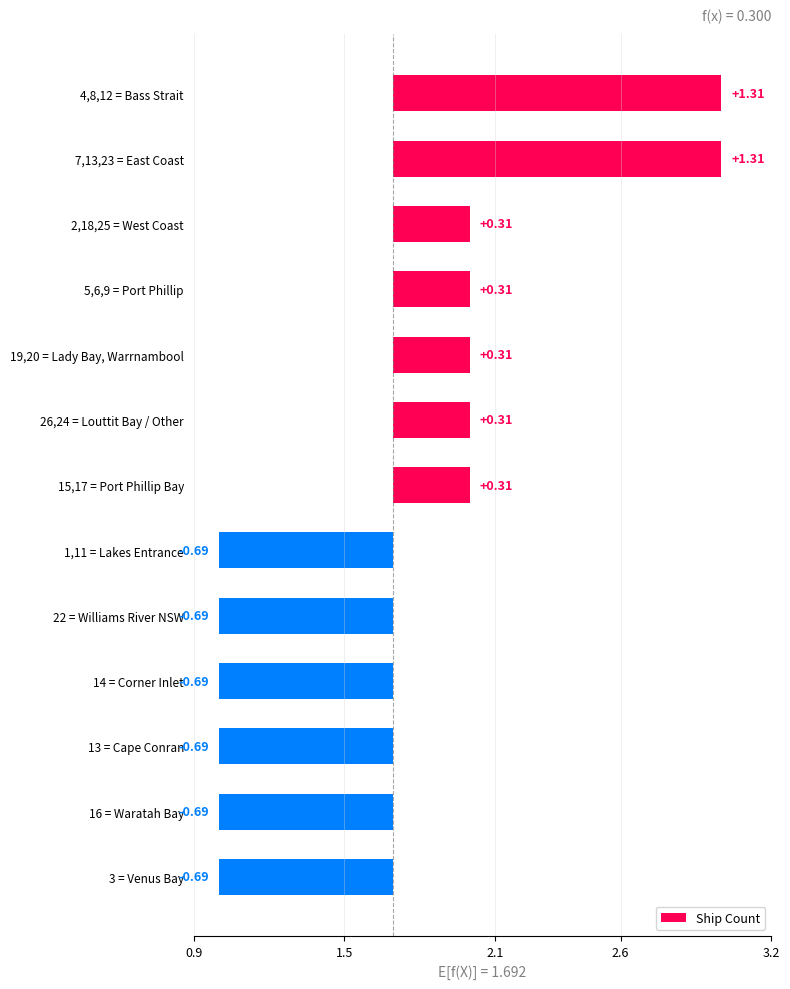

How many values are below zero?

6